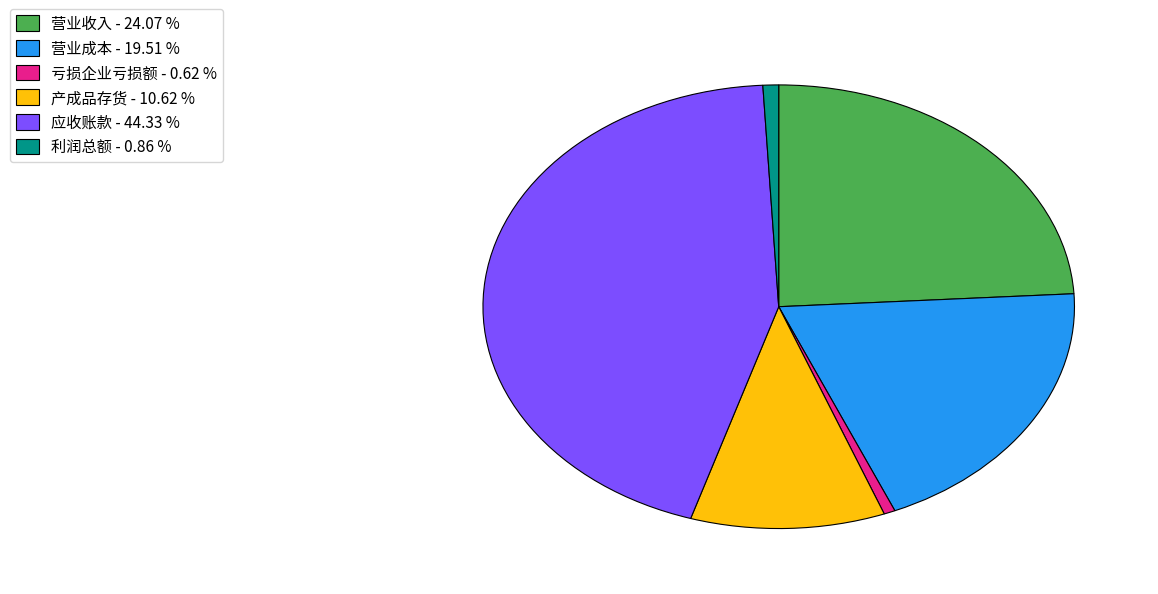

Which has a higher value, 营业收入 or 亏损企业亏损额?

营业收入